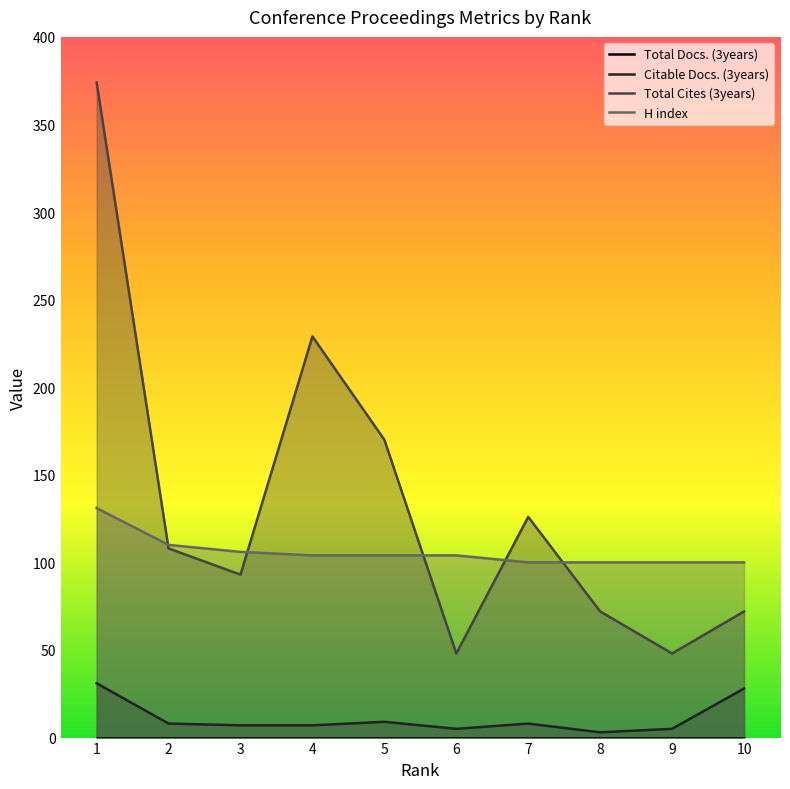

What is the difference between the maximum and minimum values in the H index series?

31